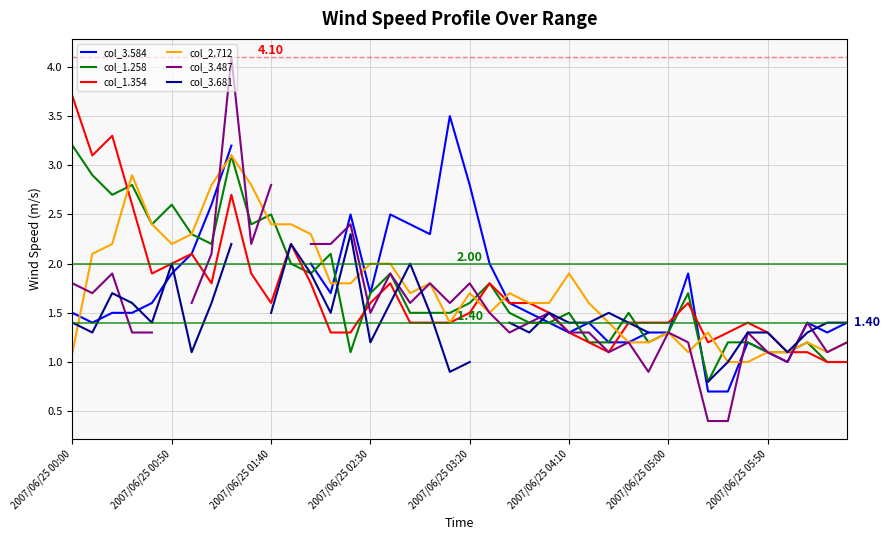

What is the approximate value of col_1.354 at 36?

1.1